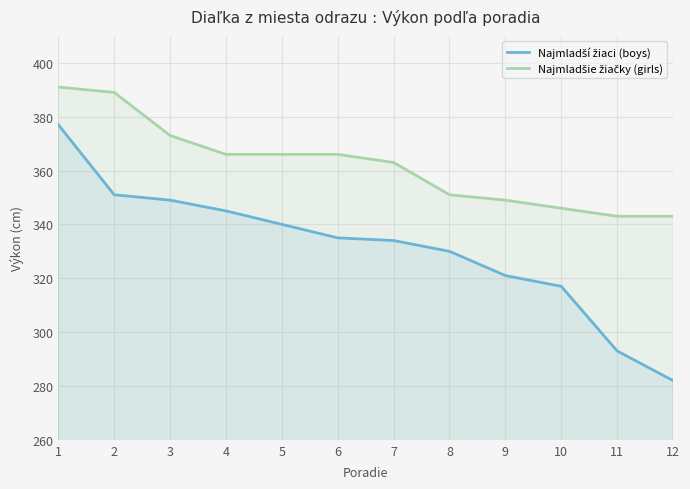

At how many categories does at least one series exceed 380?

2